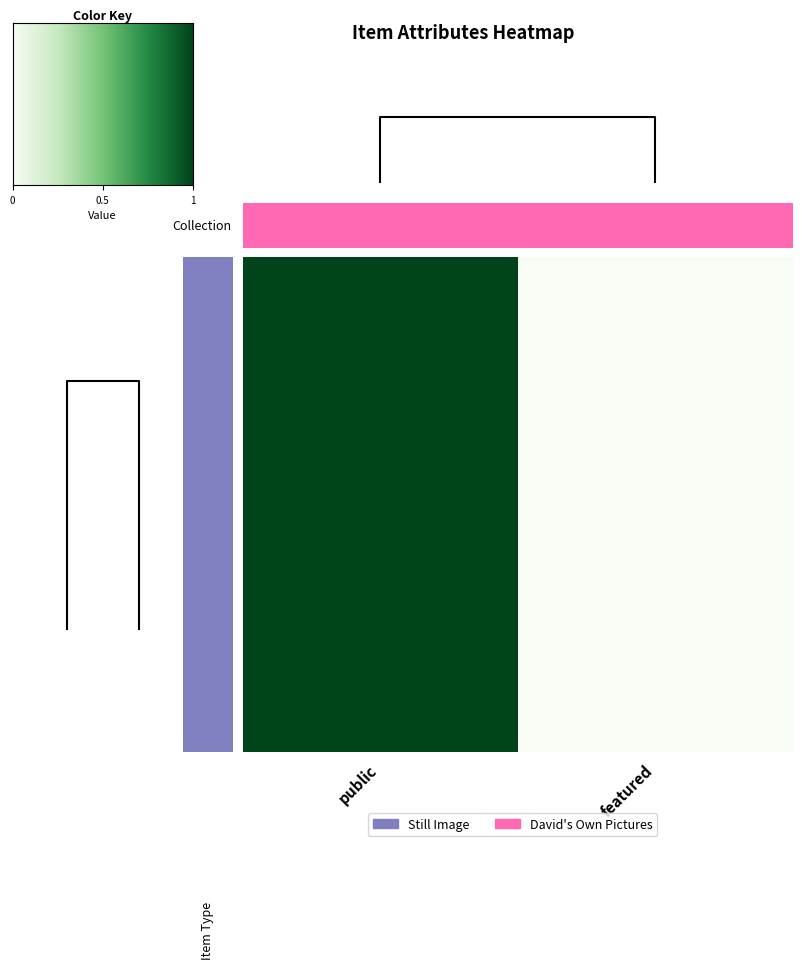

Is the value of 4599 at public greater than the value of 4679 at public?

No